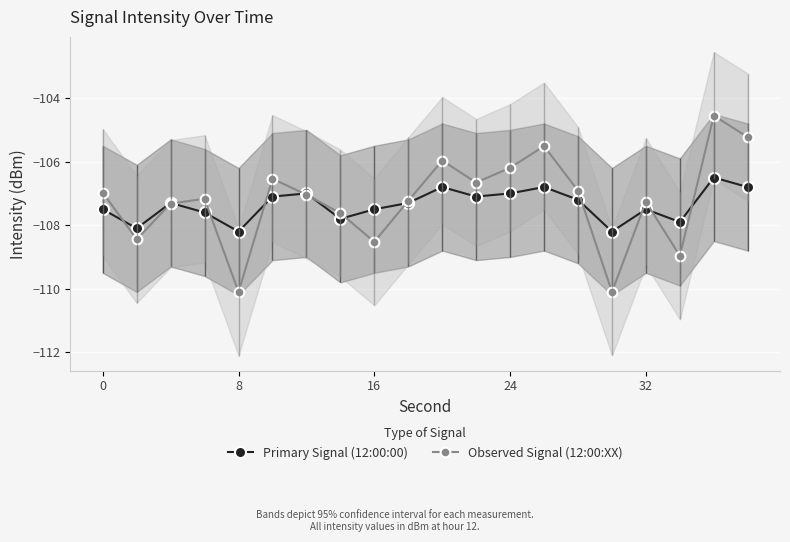

What is the smallest value displayed?

-110.1